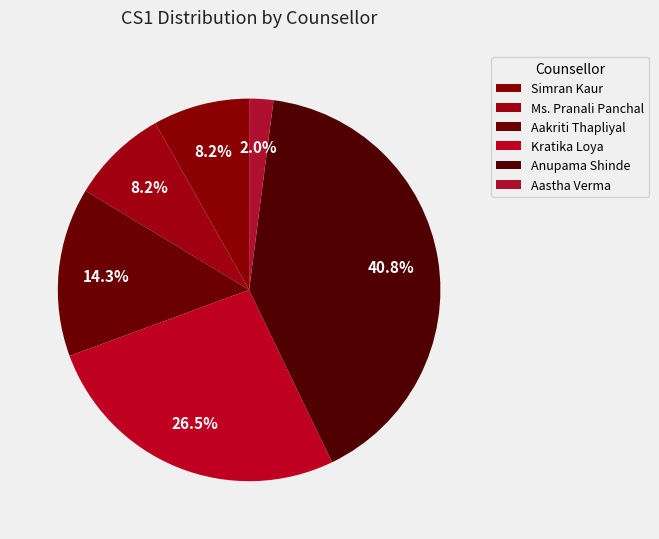

Which slice is the smallest?

Aastha Verma